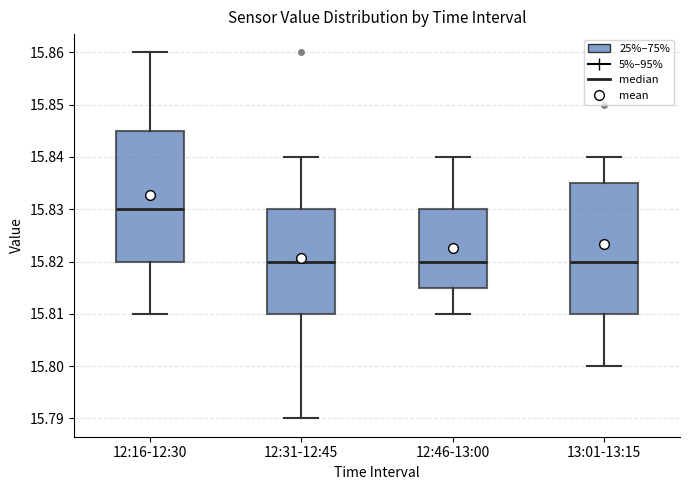

Which box's median line is the highest?

12:16-12:30